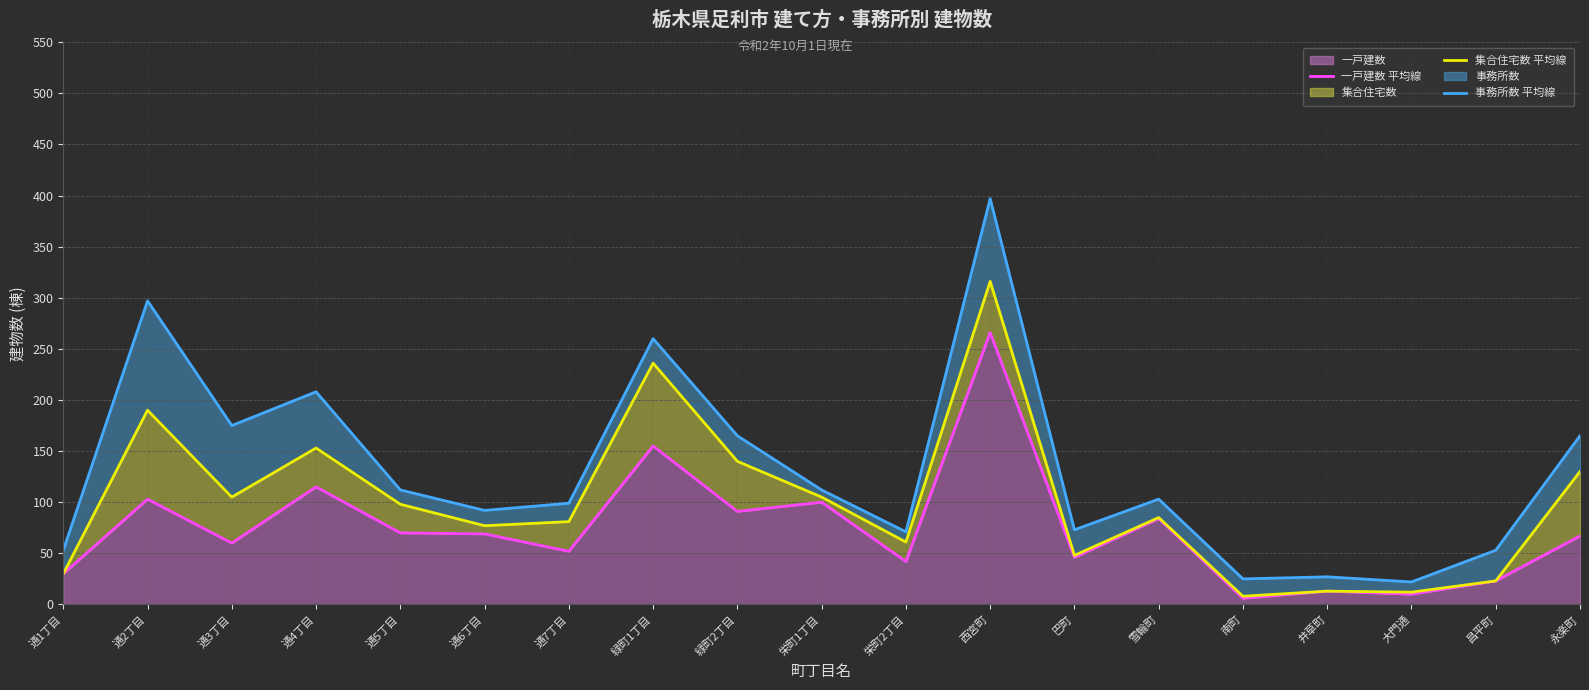

Which series has the largest total across all categories?

事務所数 平均線